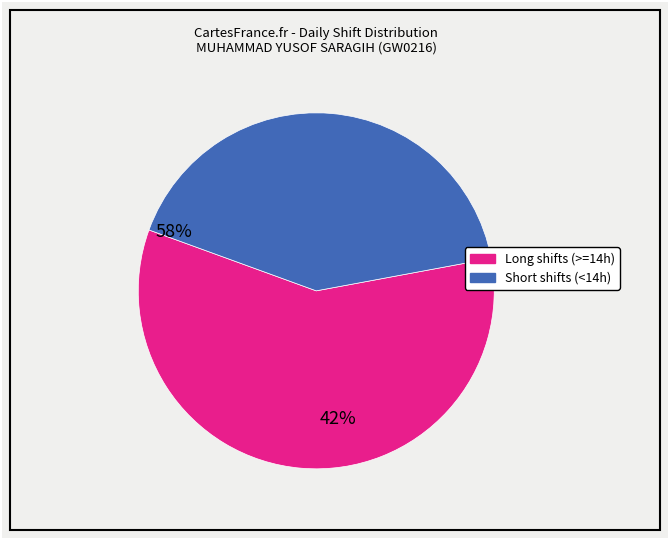

Count the number of slices in the pie.

2